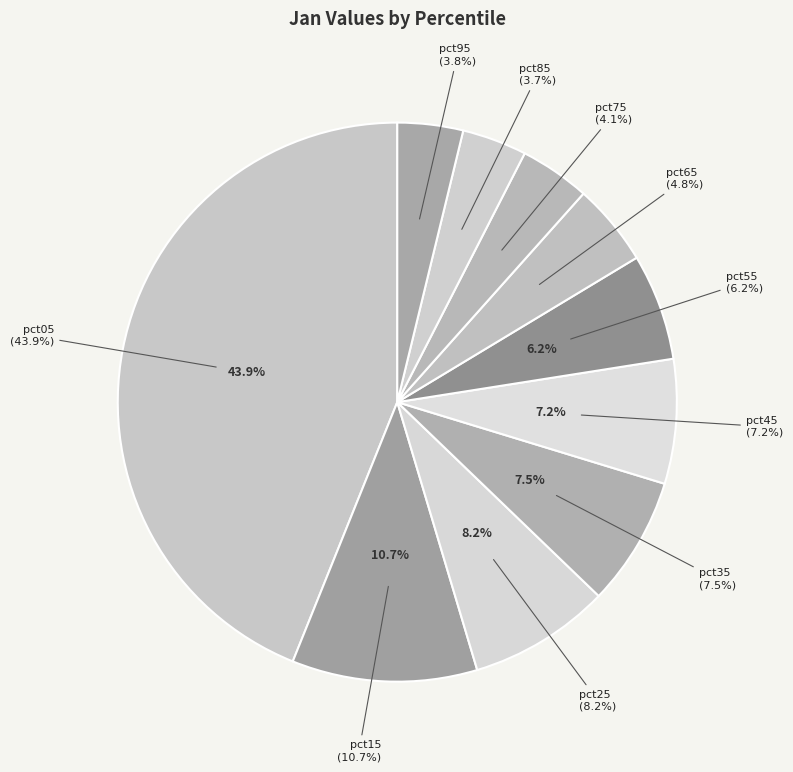

How much of the chart is everything except pct75?

95.9%